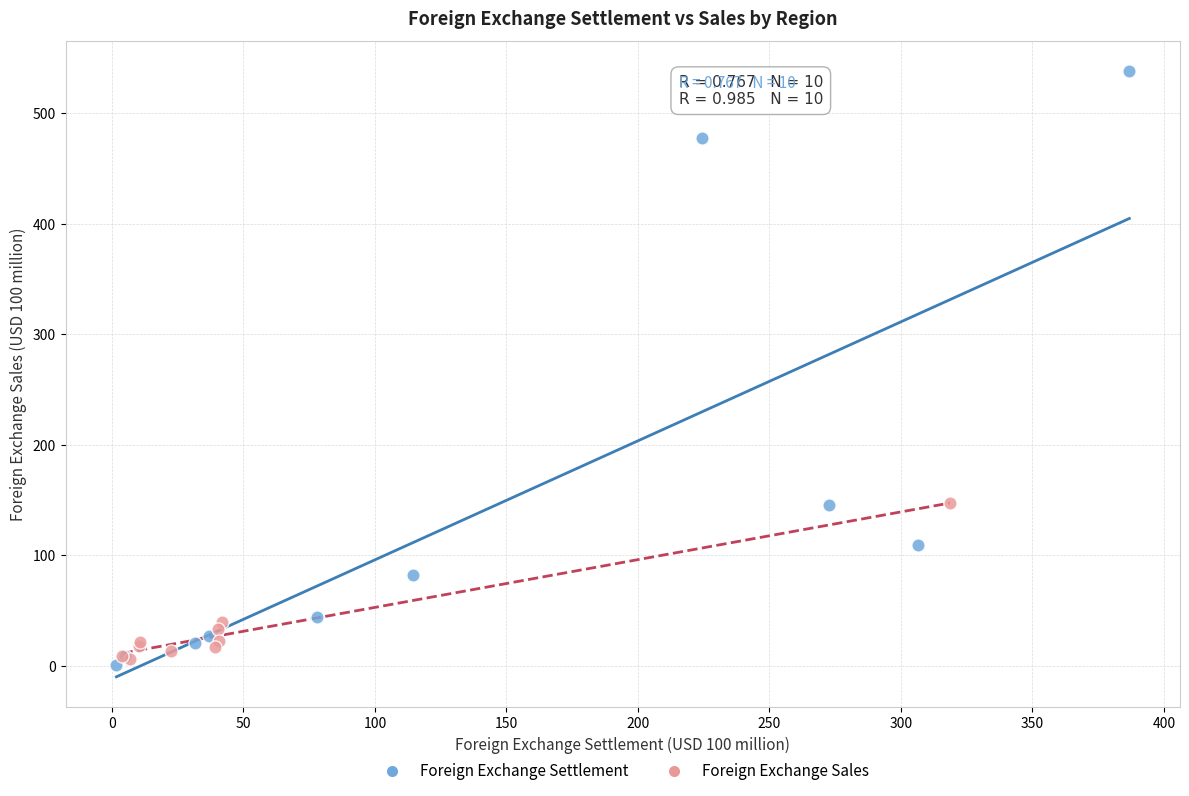

Which series reaches the maximum Y coordinate?

Foreign Exchange Settlement